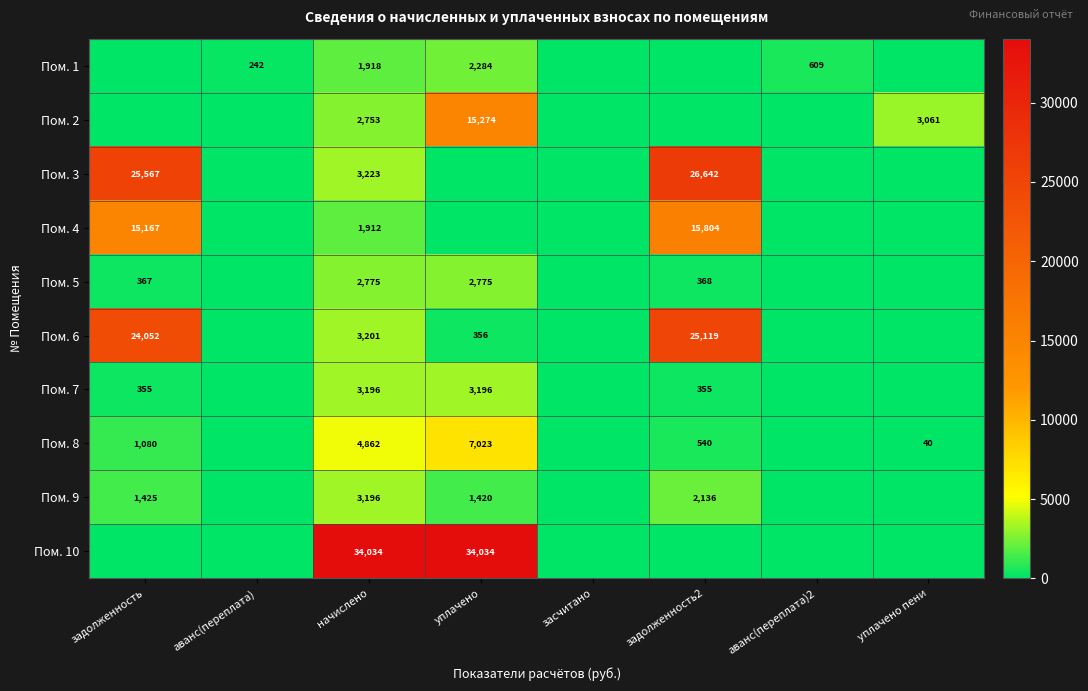

Which category has the lowest value across all series?

задолженность